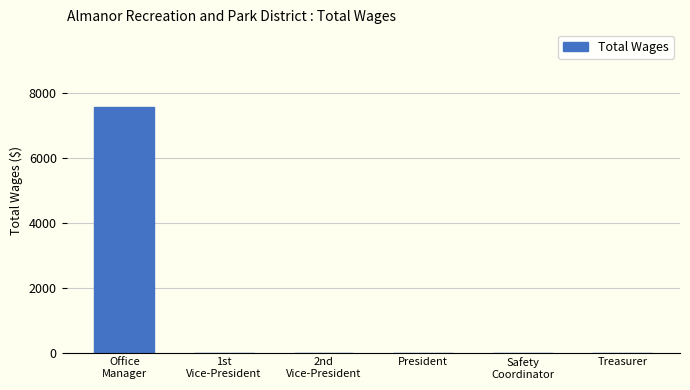

What is the sum of all values?

7567